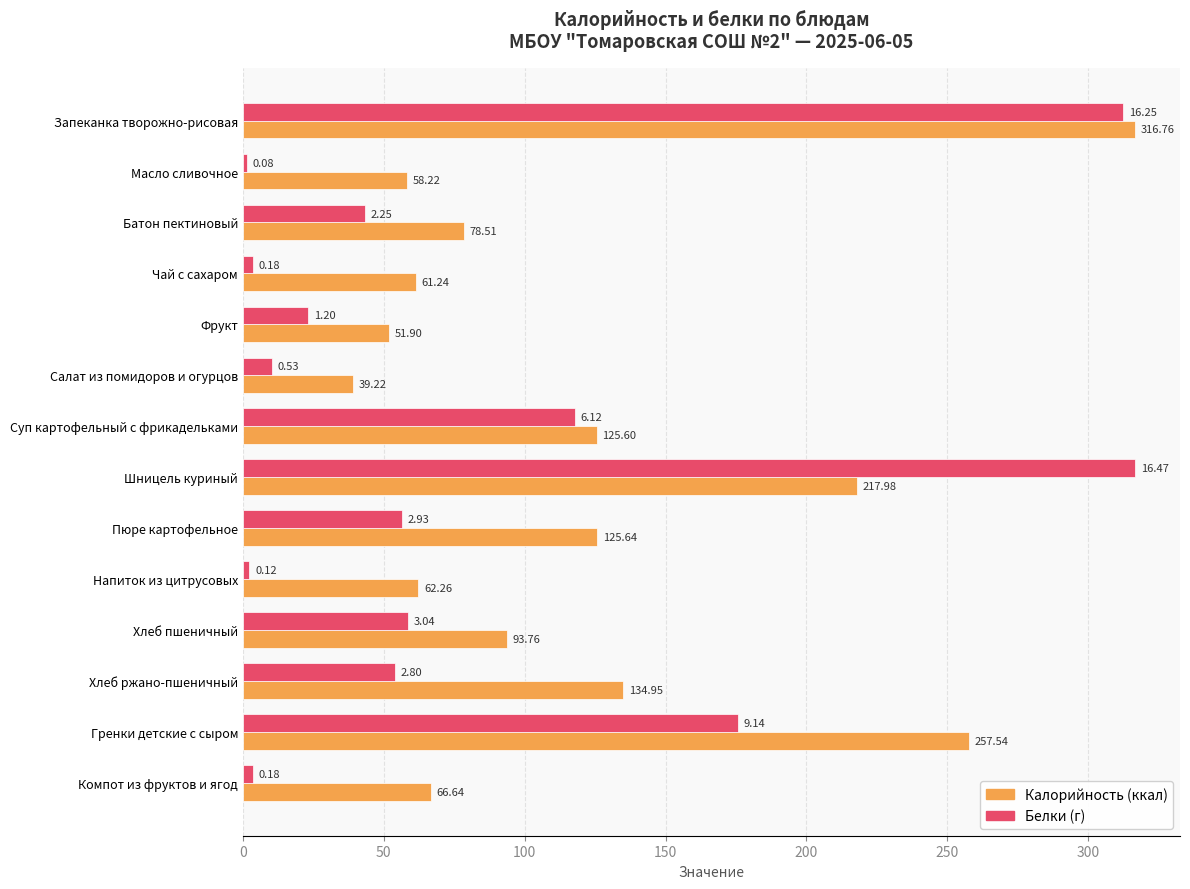

What is the spread (max minus min) of values at Гренки детские с сыром?

81.8